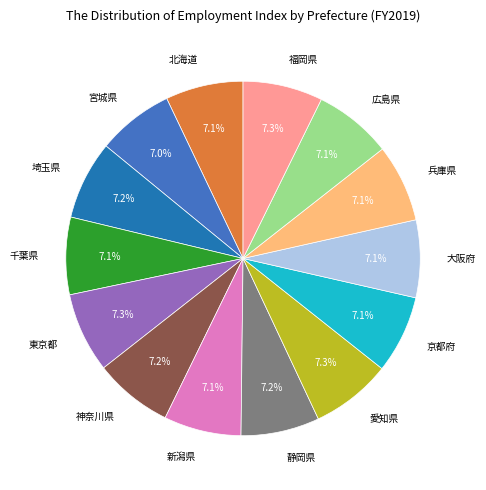

To the nearest percent, what portion does 北海道 represent?

7%